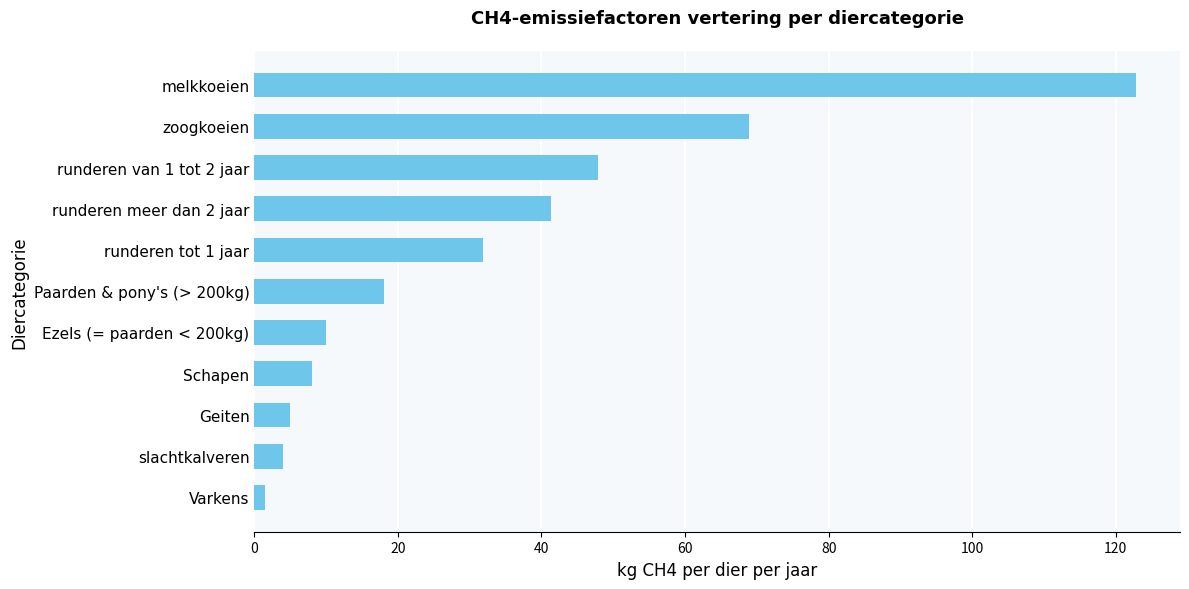

Which category has the highest value across all series?

melkkoeien